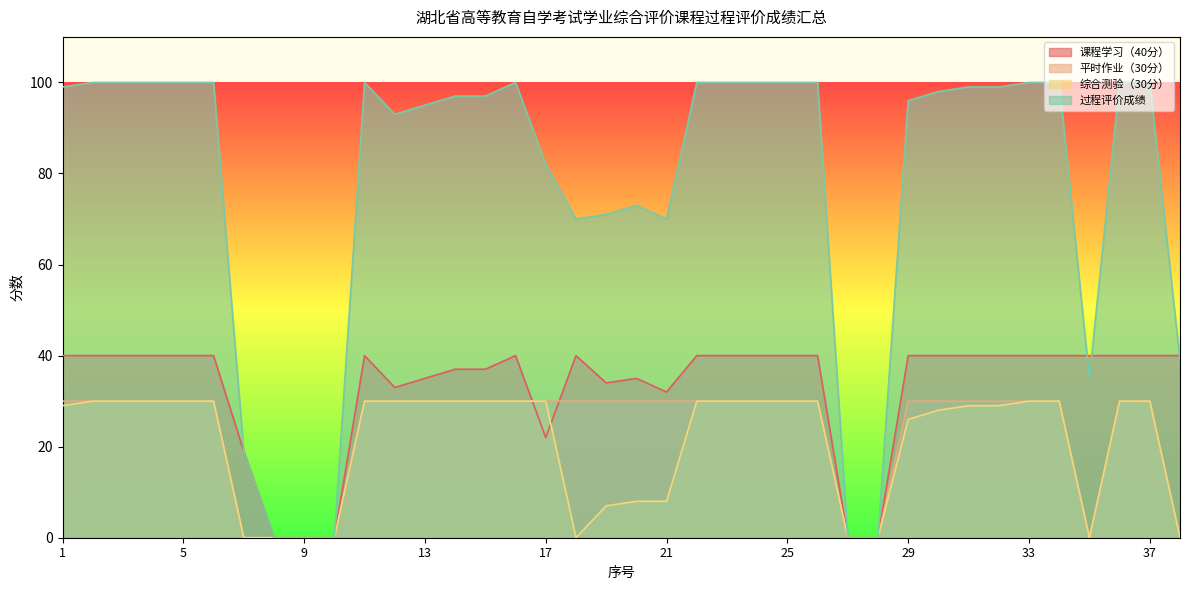

Between 7 and 16, which is larger?

16